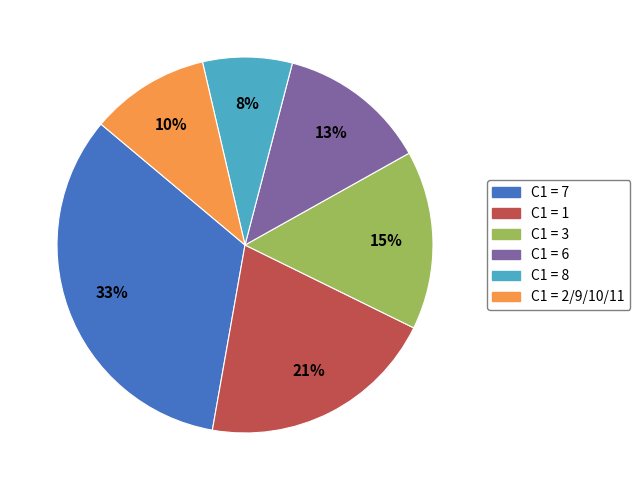

Is it true that C1 = 2/9/10/11 is 10% of the pie?

True